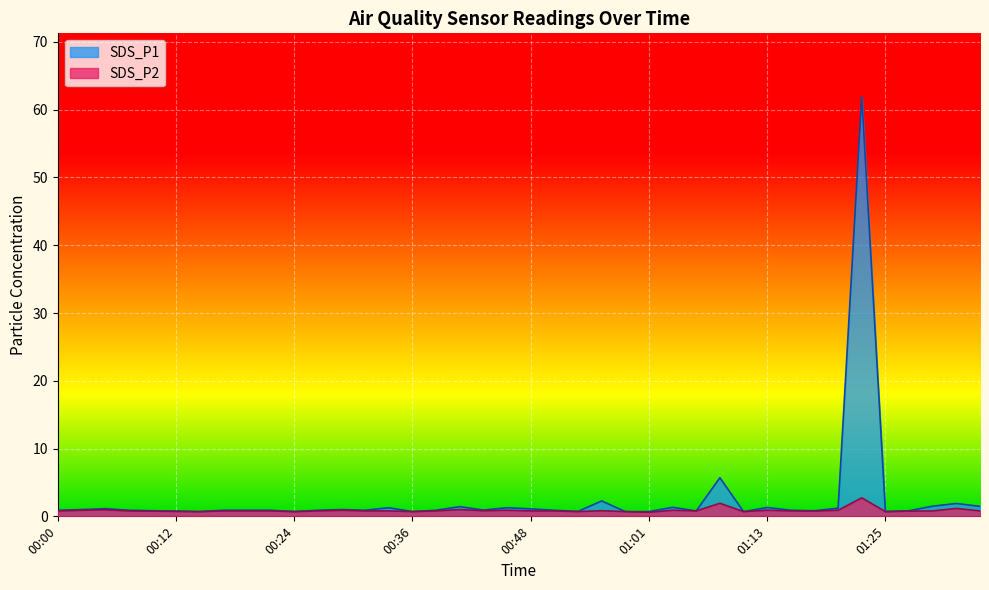

What is the spread (max minus min) of values at 00:05?

0.2